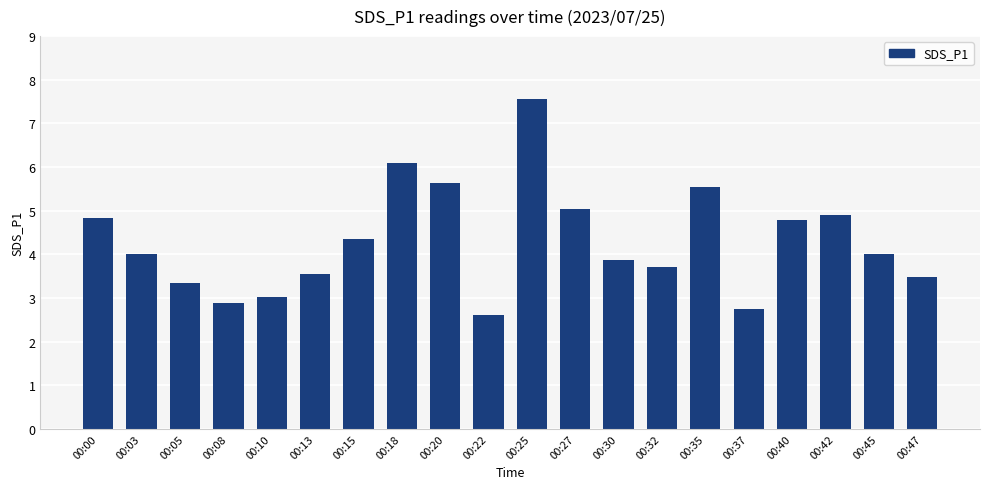

What is the average value?

4.3